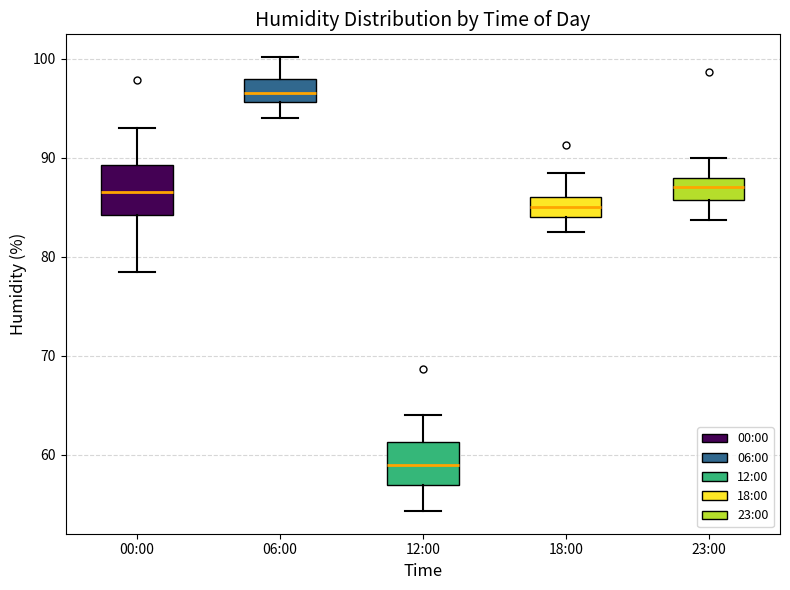

Reading left to right, read every box against the y-axis: the position of its median line, the range the box covers, and the ends of its whiskers. The values are not printed on the chart, so give them approximately, as read against the axis.

00:00: median 87, box 84 to 89, whiskers 79 to 93
06:00: median 97, box 96 to 98, whiskers 94 to 100
12:00: median 59, box 57 to 61, whiskers 54 to 64
18:00: median 85, box 84 to 86, whiskers 83 to 89
23:00: median 87, box 86 to 88, whiskers 84 to 90